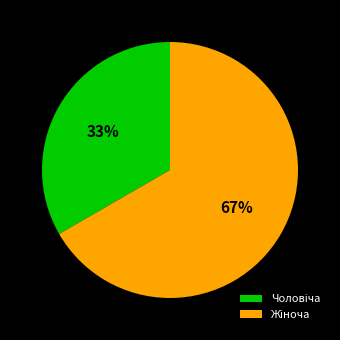

To the nearest percent, what is the average slice percentage?

50%